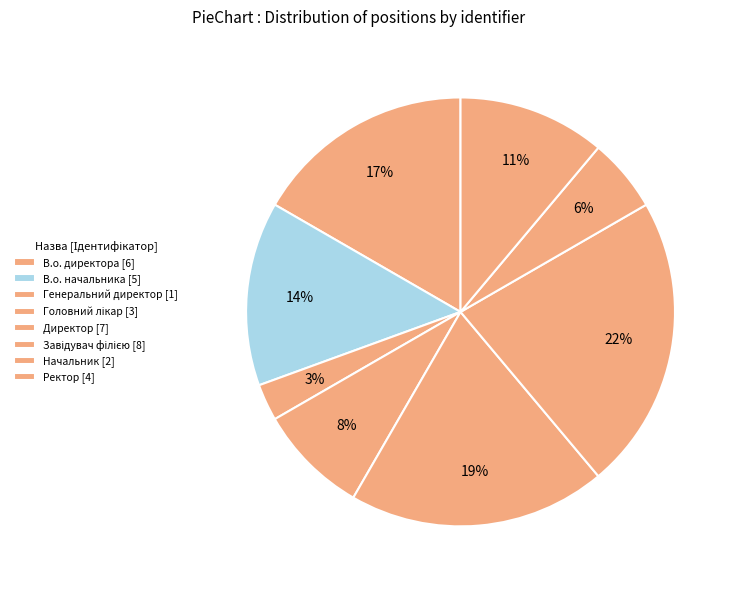

True or false: В.о. начальника accounts for 8% of the total.

False